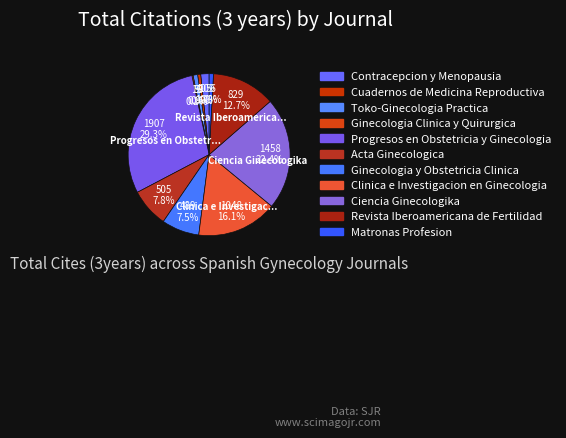

To the nearest percent, what is the combined percentage of Toko-Ginecologia Practica and Contracepcion y Menopausia?

3%